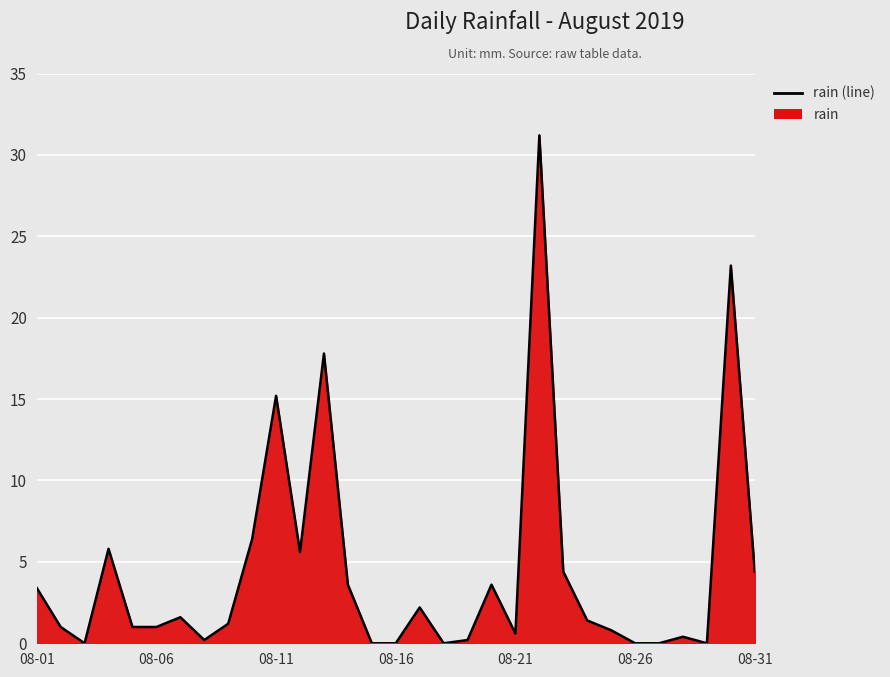

True or false: the data shows 17.2 at 08-16.

False